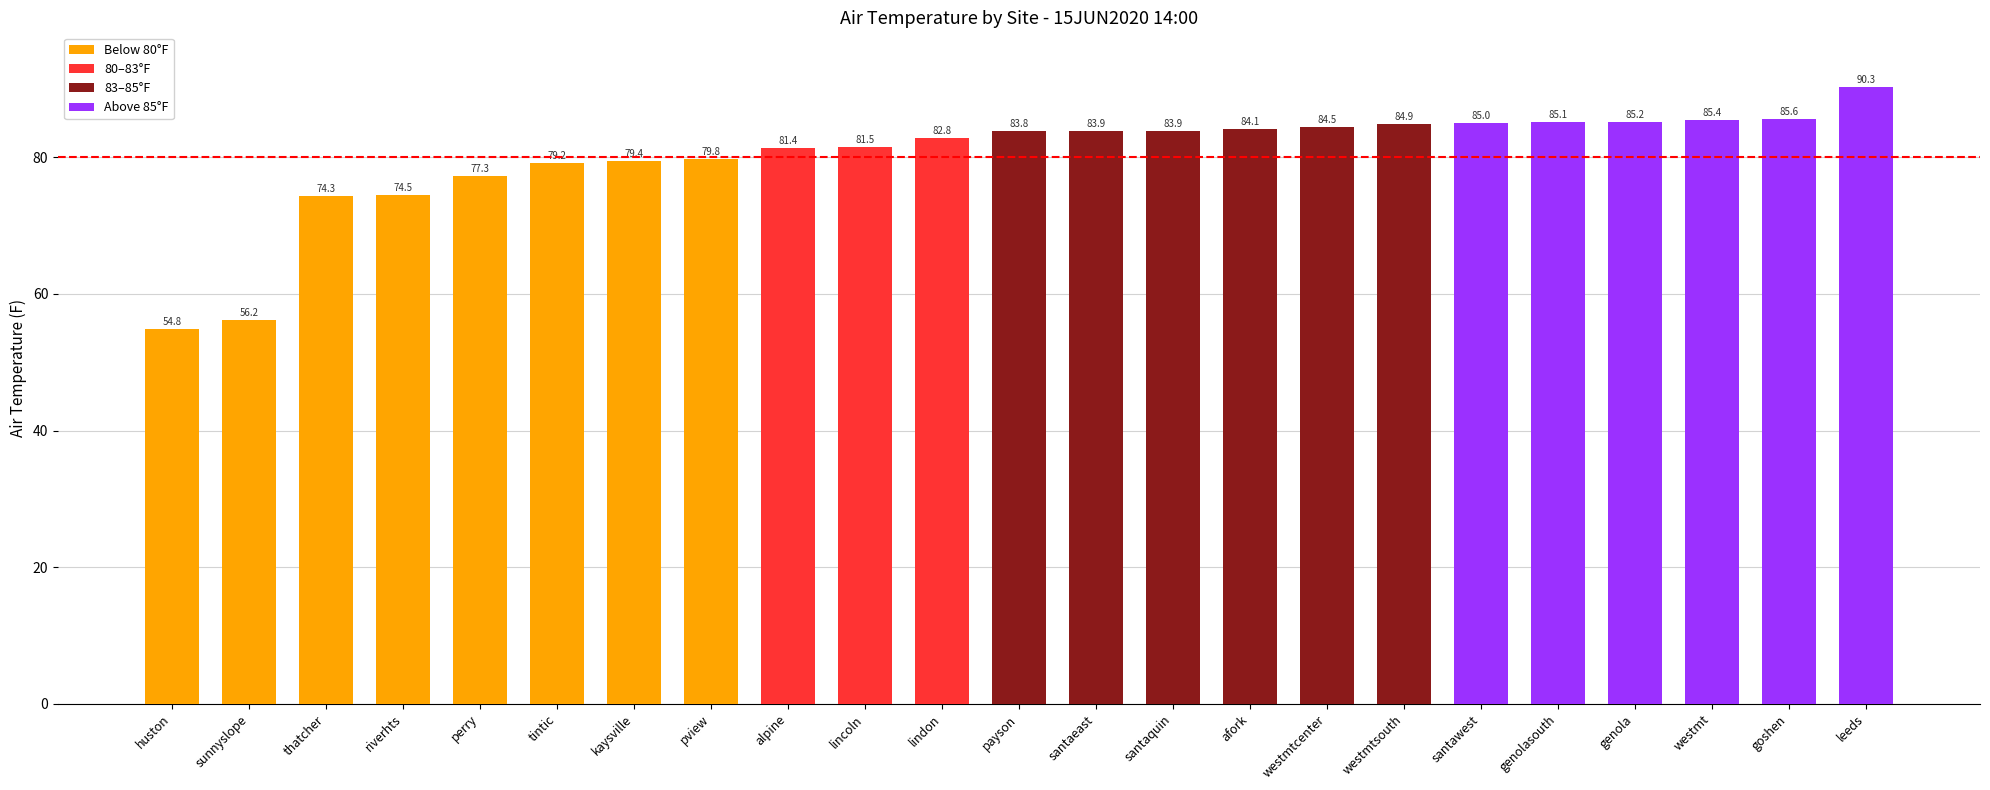

How many data points does each series have?

23